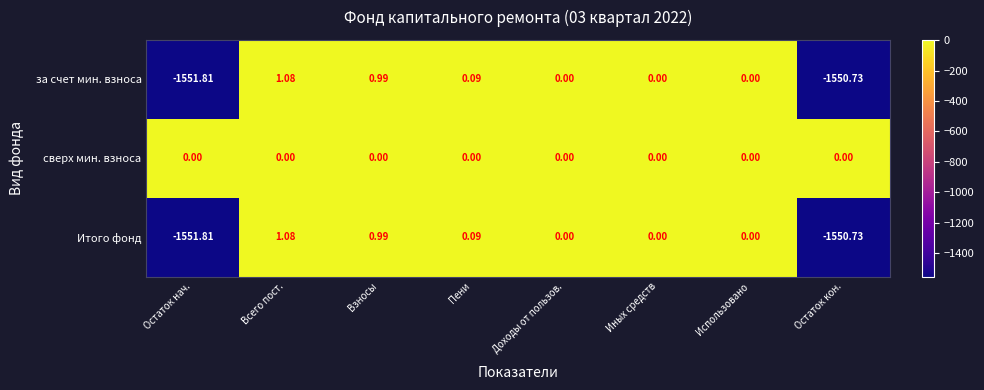

How many data points does each series have?

8